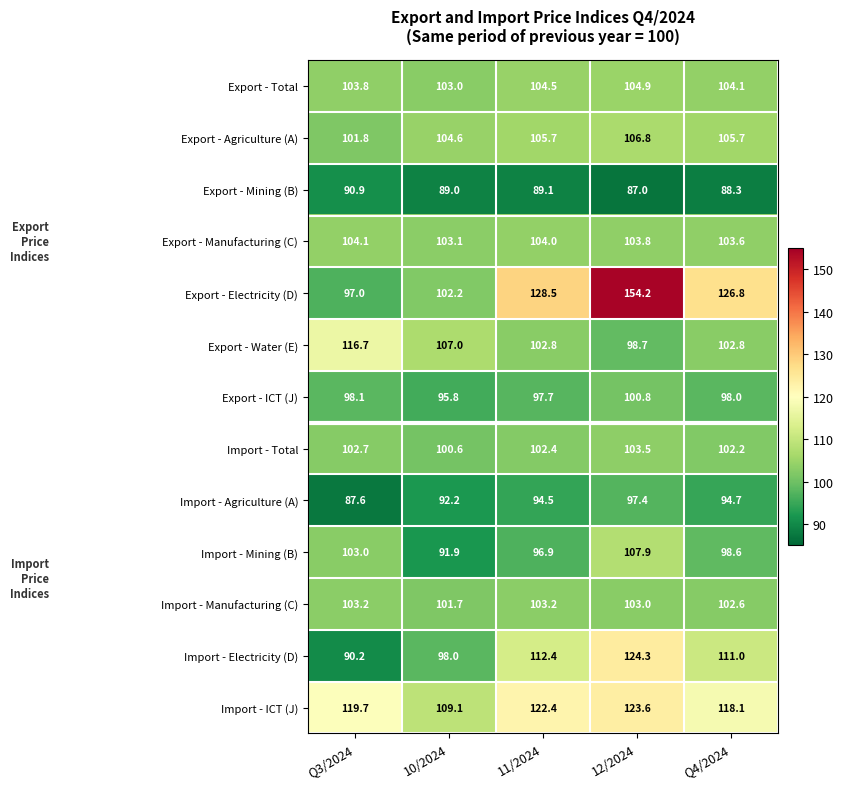

The value of Export - Total at Q4/2024 is 104.1. True or false?

True